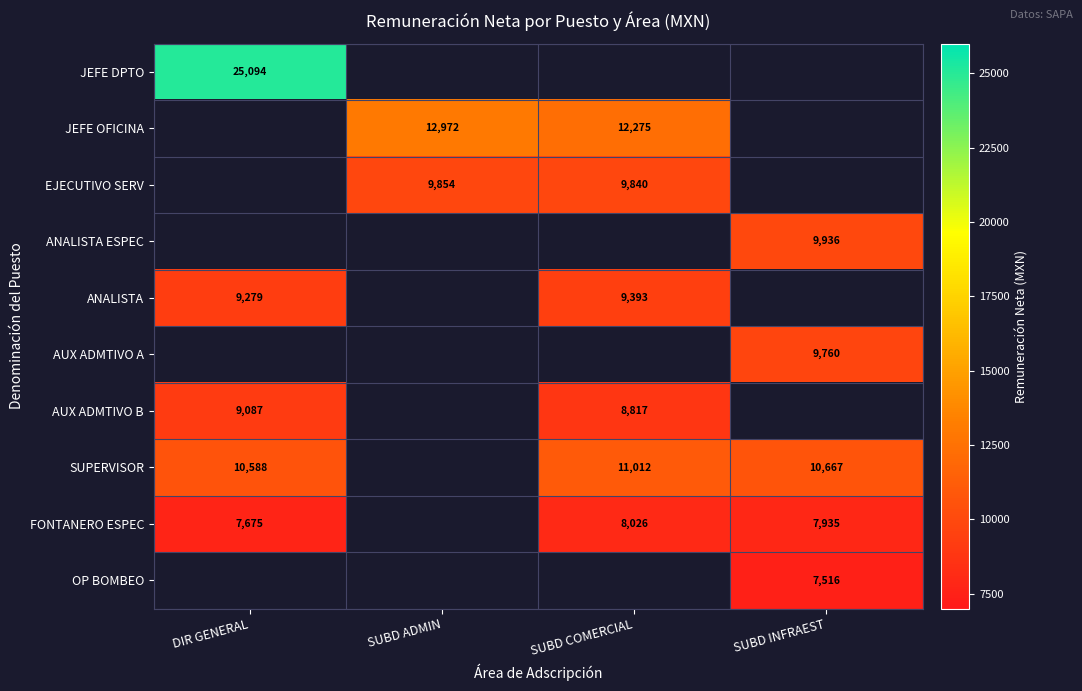

What is the spread (max minus min) of values at DIR GENERAL?

17419.1